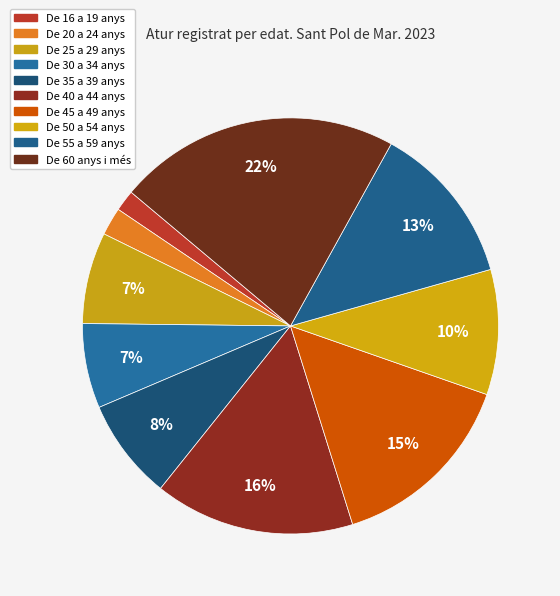

Rank the categories by value from highest to lowest.

De 60 anys i més, De 40 a 44 anys, De 45 a 49 anys, De 55 a 59 anys, De 50 a 54 anys, De 35 a 39 anys, De 25 a 29 anys, De 30 a 34 anys, De 20 a 24 anys, De 16 a 19 anys